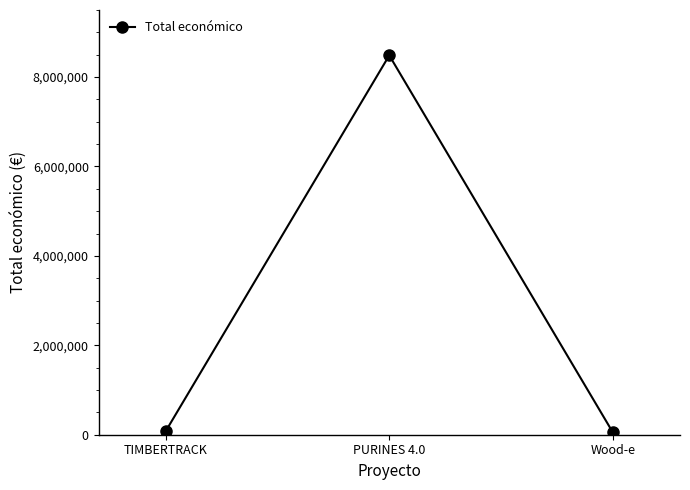

How many lines are shown in the chart?

1